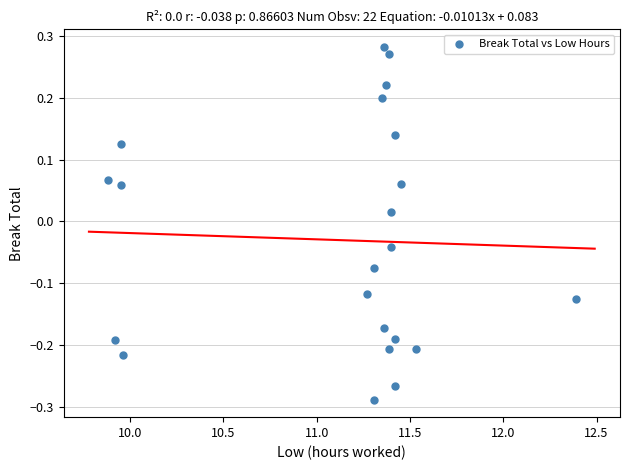

What is the range of X values (max minus min)?

2.5